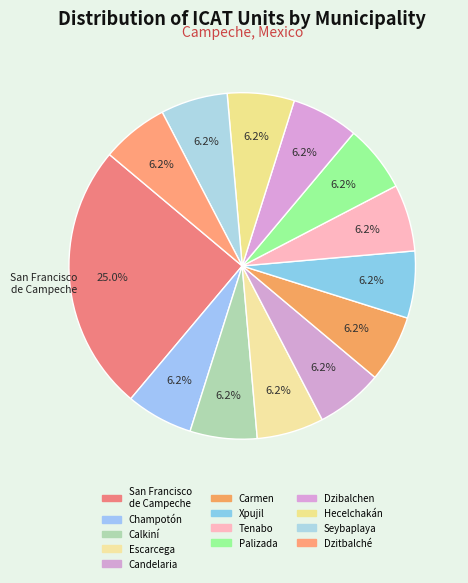

Is the sum of Carmen and Calkiní greater than half?

No